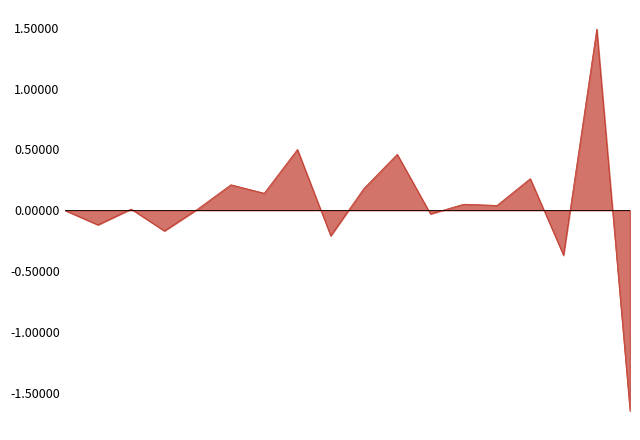

Does the chart have visible grid lines?

No